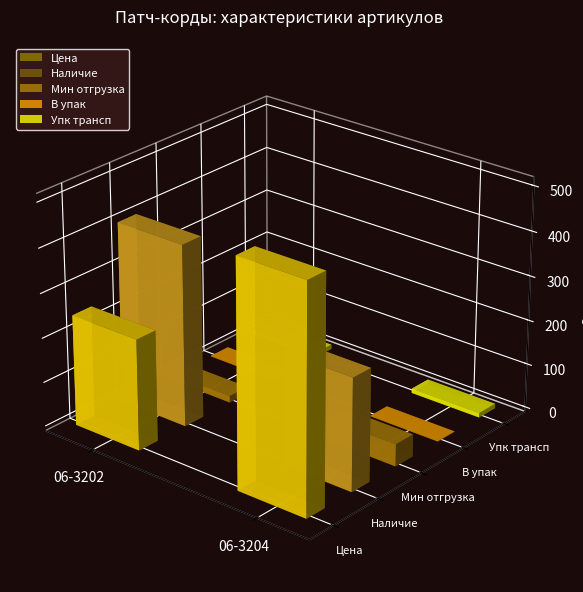

The value of В упак at 06-3202 is 1.3. True or false?

False